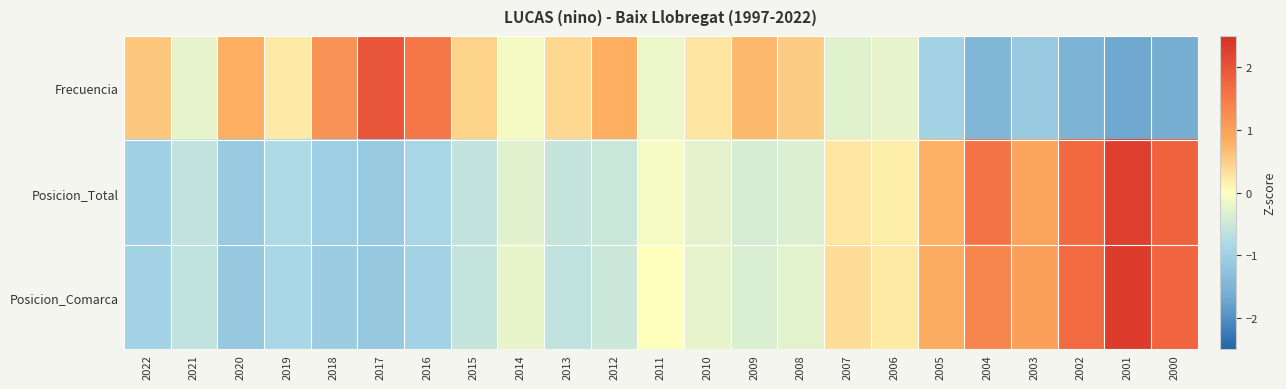

List the series in order of their peak value, highest first.

Posicion_Comarca, Posicion_Total, Frecuencia